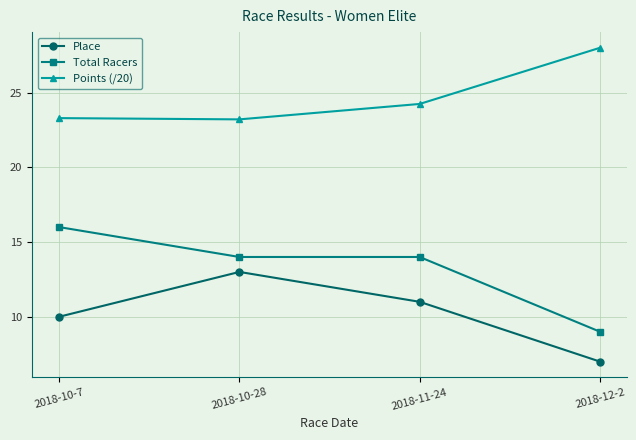

What is the highest value of the Place series?

13.0